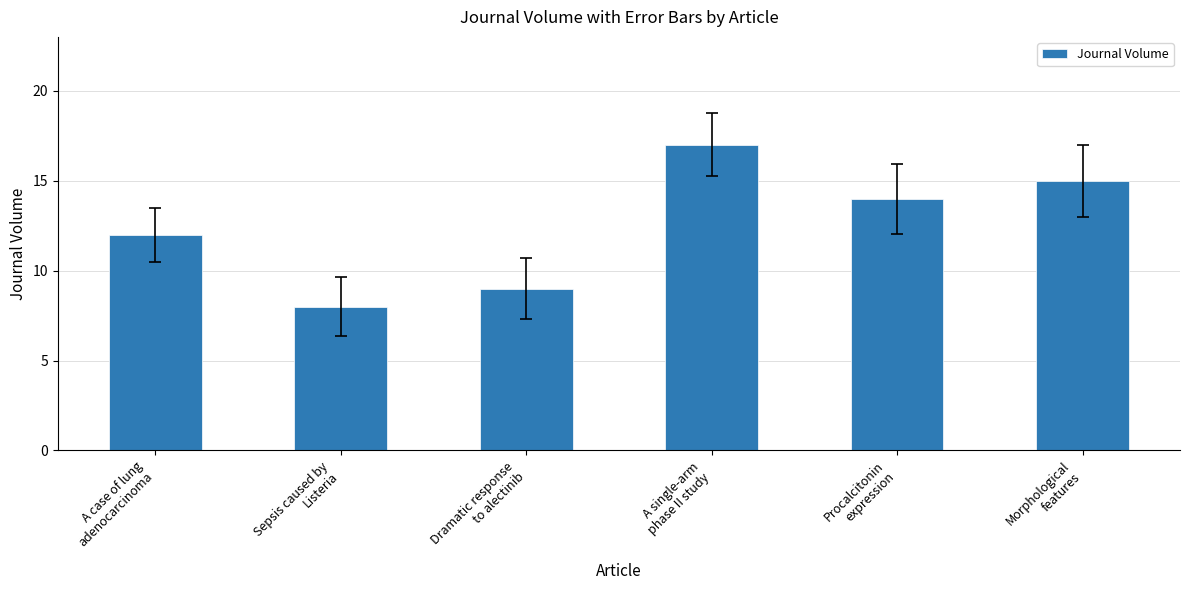

What is the sum of the values at A single-arm
phase II study and Morphological
features?

32